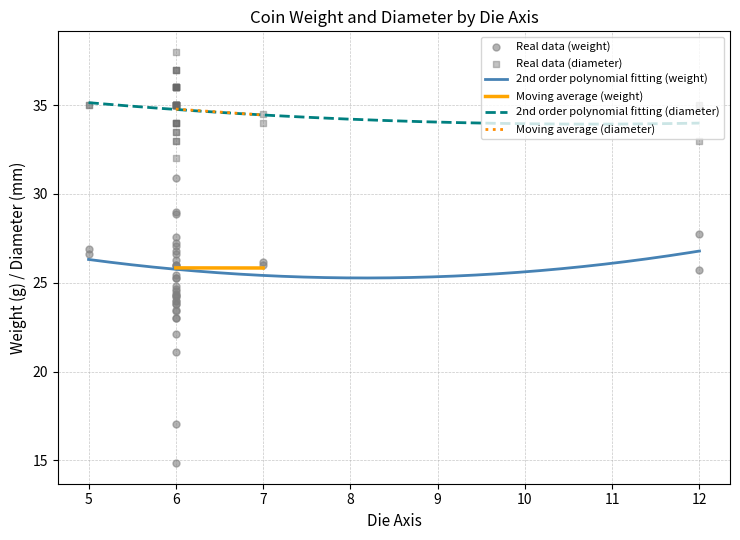

True or false: 2nd order polynomial fitting (diameter) and 2nd order polynomial fitting (weight) cross at least once.

False